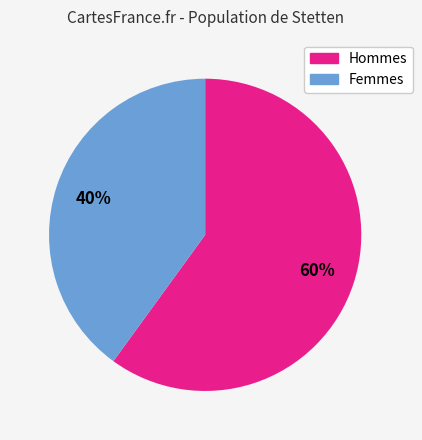

To the nearest percent, what is the difference between the largest and smallest slice percentages?

20%